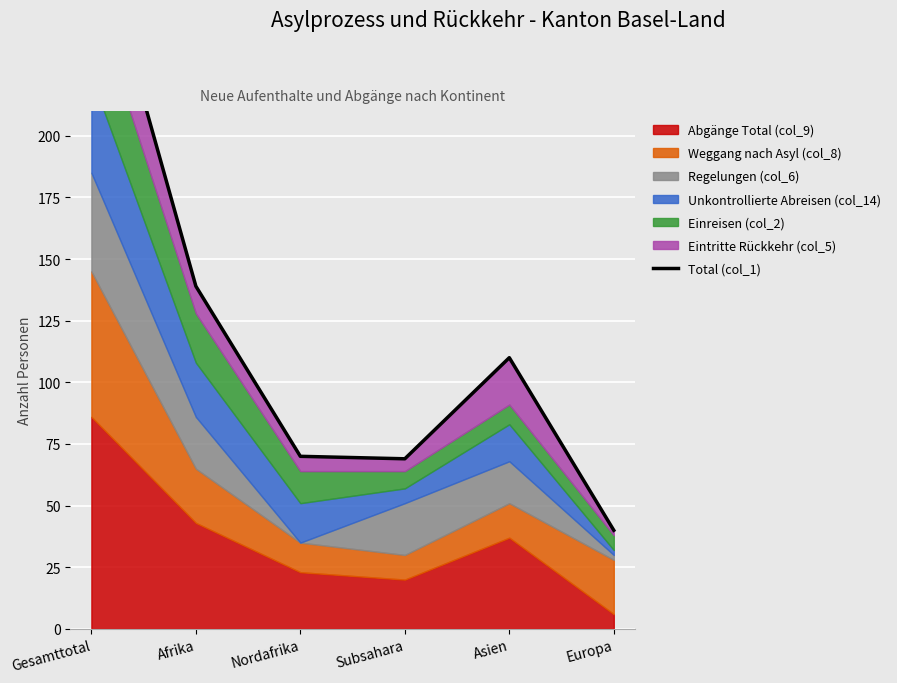

Reading left to right, transcribe all the data shown in this chart.

290	139	70	69	110	40